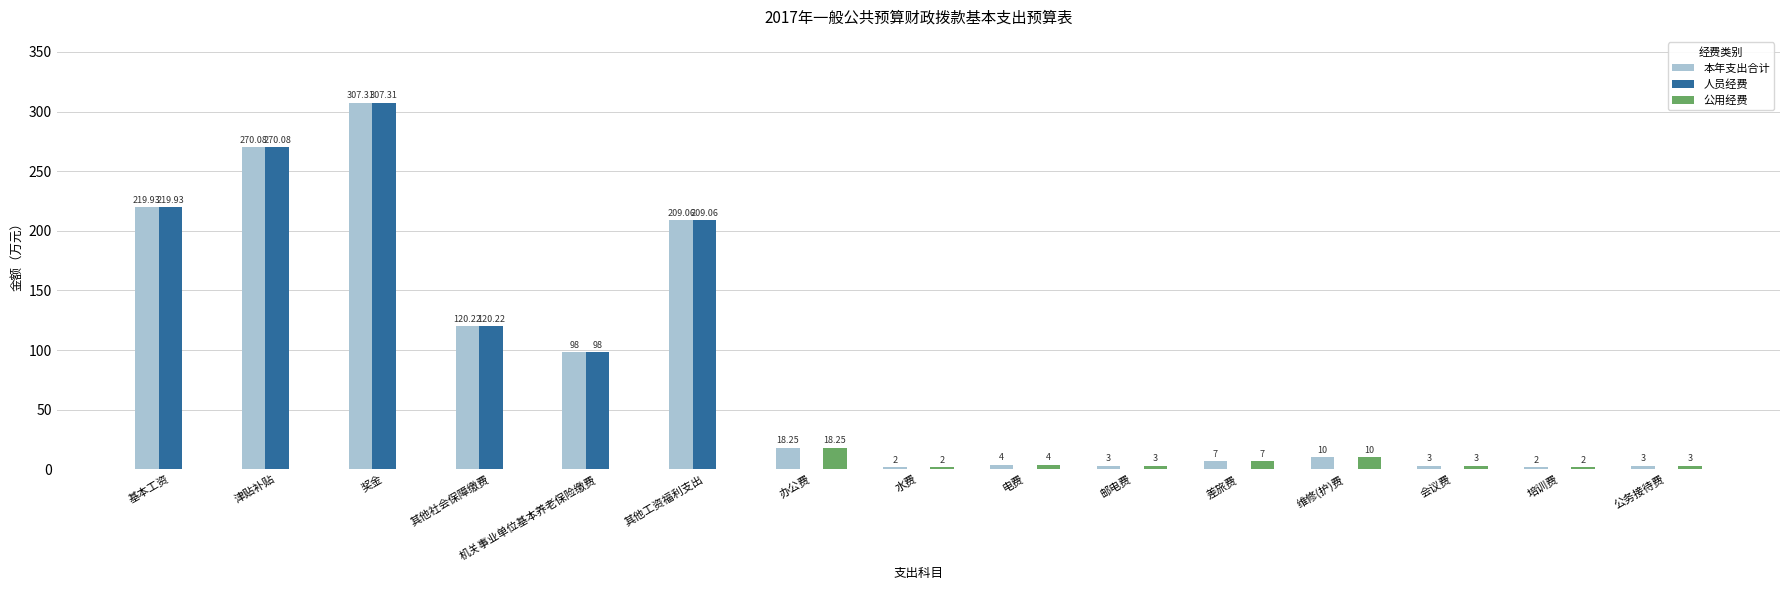

Read the 人员经费 value at 基本工资.

219.9